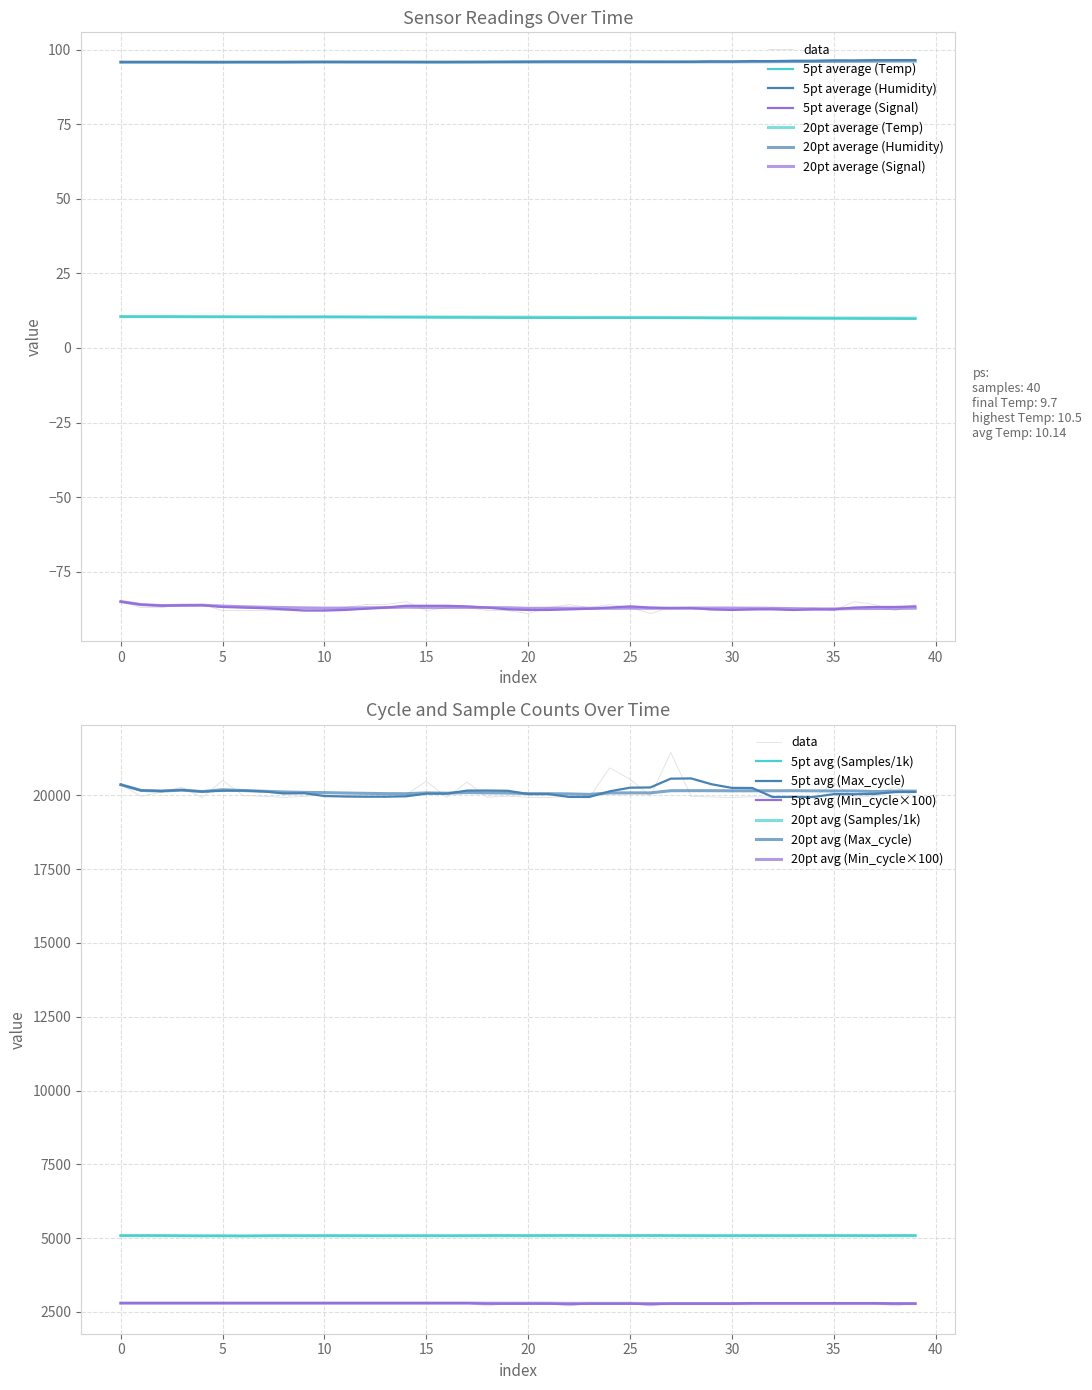

Which series changed the most between 27 and 33?

Max_cycle